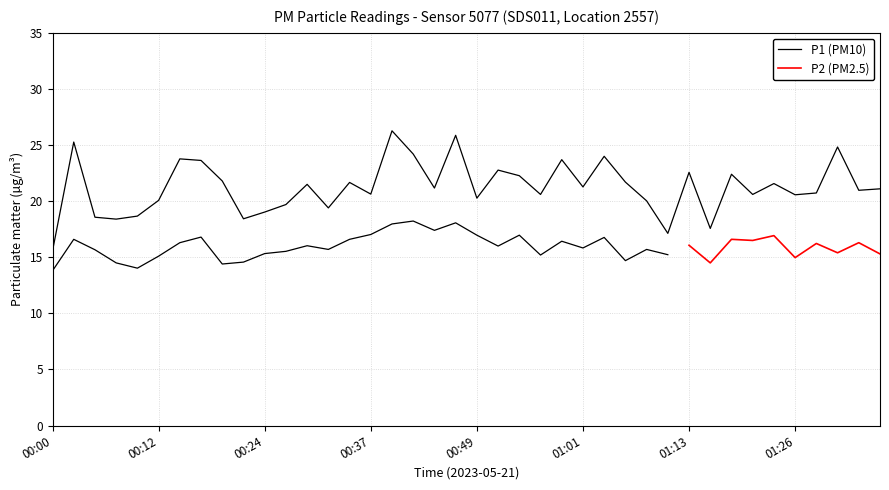

At which label does the data first exceed 21?

00:02